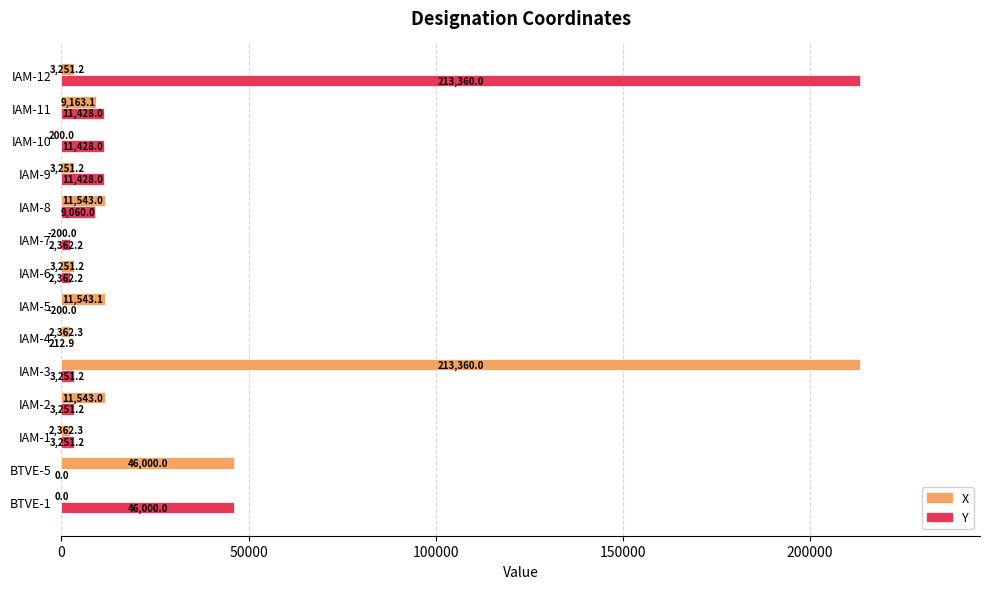

At which label does Y reach its peak?

IAM-12